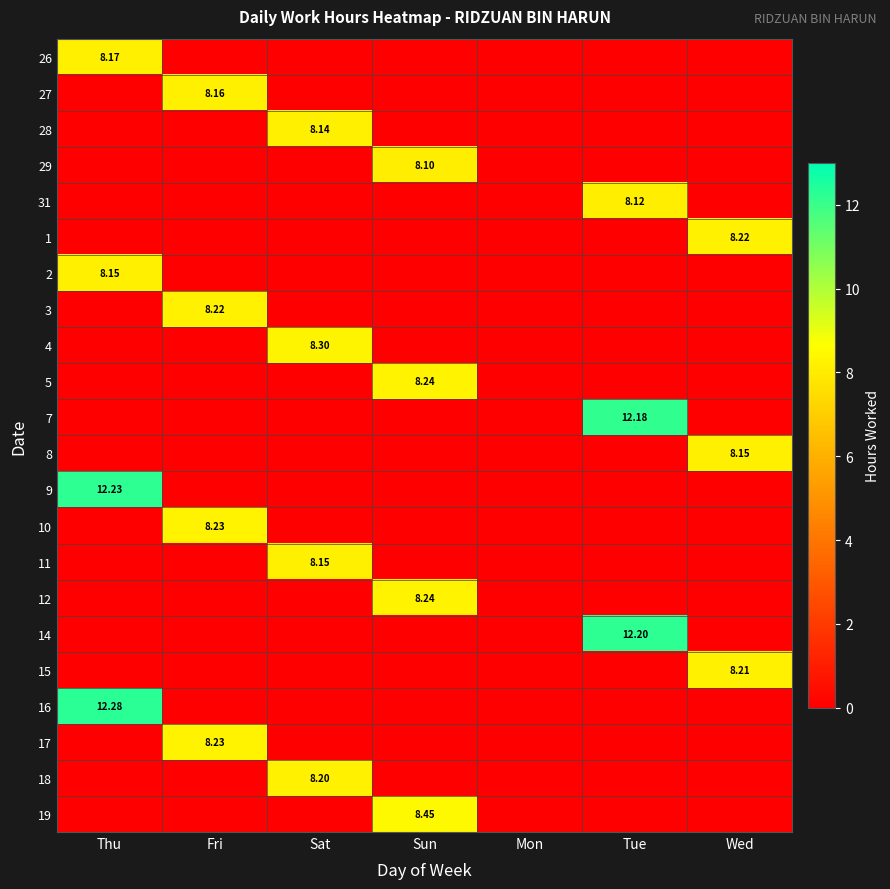

Which category has the highest value across all series?

Thu